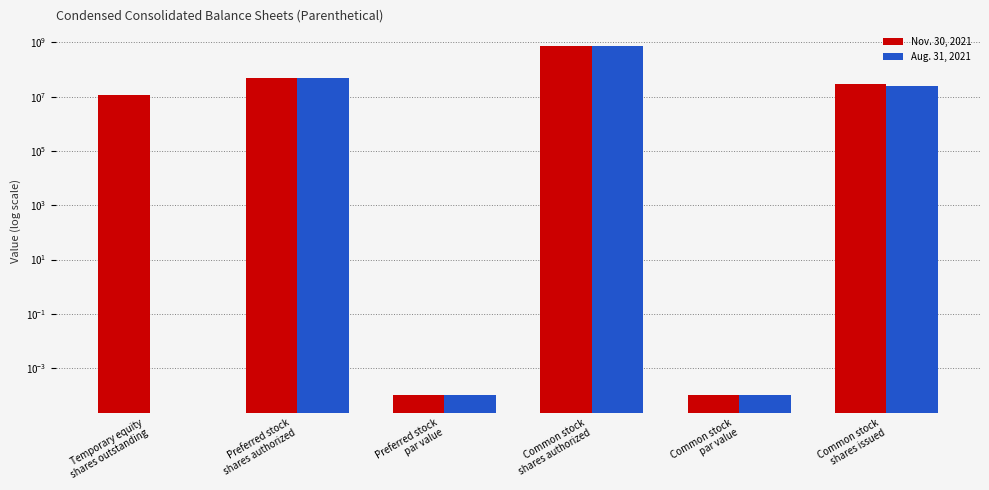

Reading left to right, extract all data points from this chart.

Nov. 30, 2021: 11500000.0	50000000.0	0.0	750000000.0	0.0	28713099.0
Aug. 31, 2021: 0.0	50000000.0	0.0	750000000.0	0.0	25863099.0